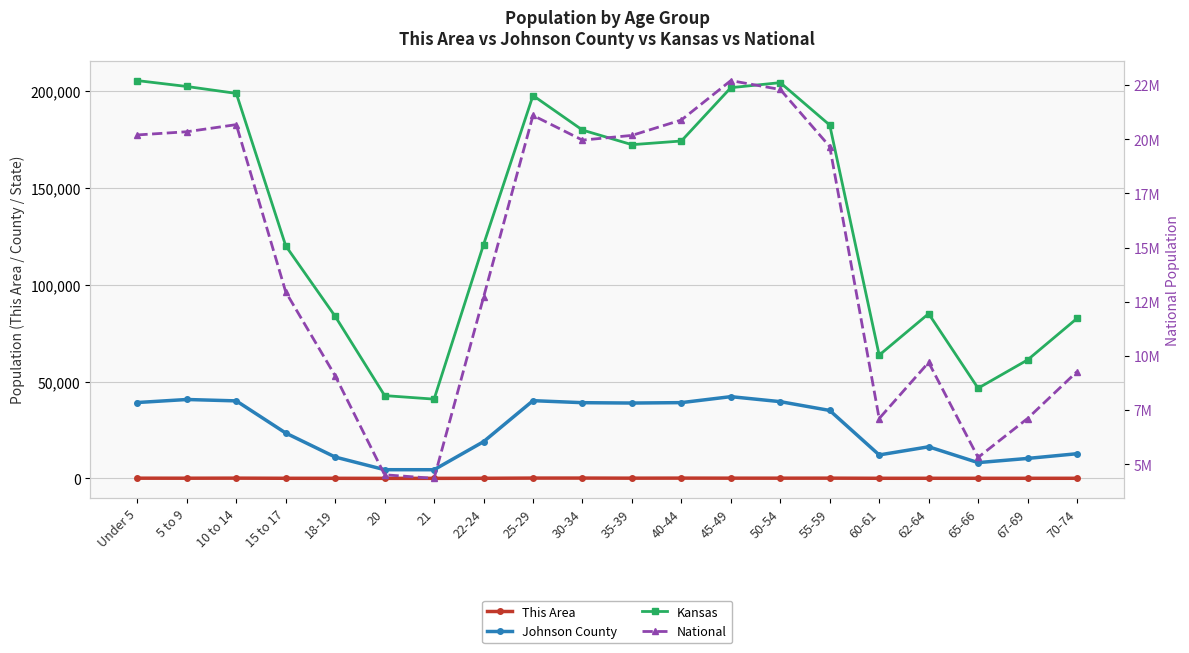

Which has a higher value, 25-29 or 10 to 14?

25-29